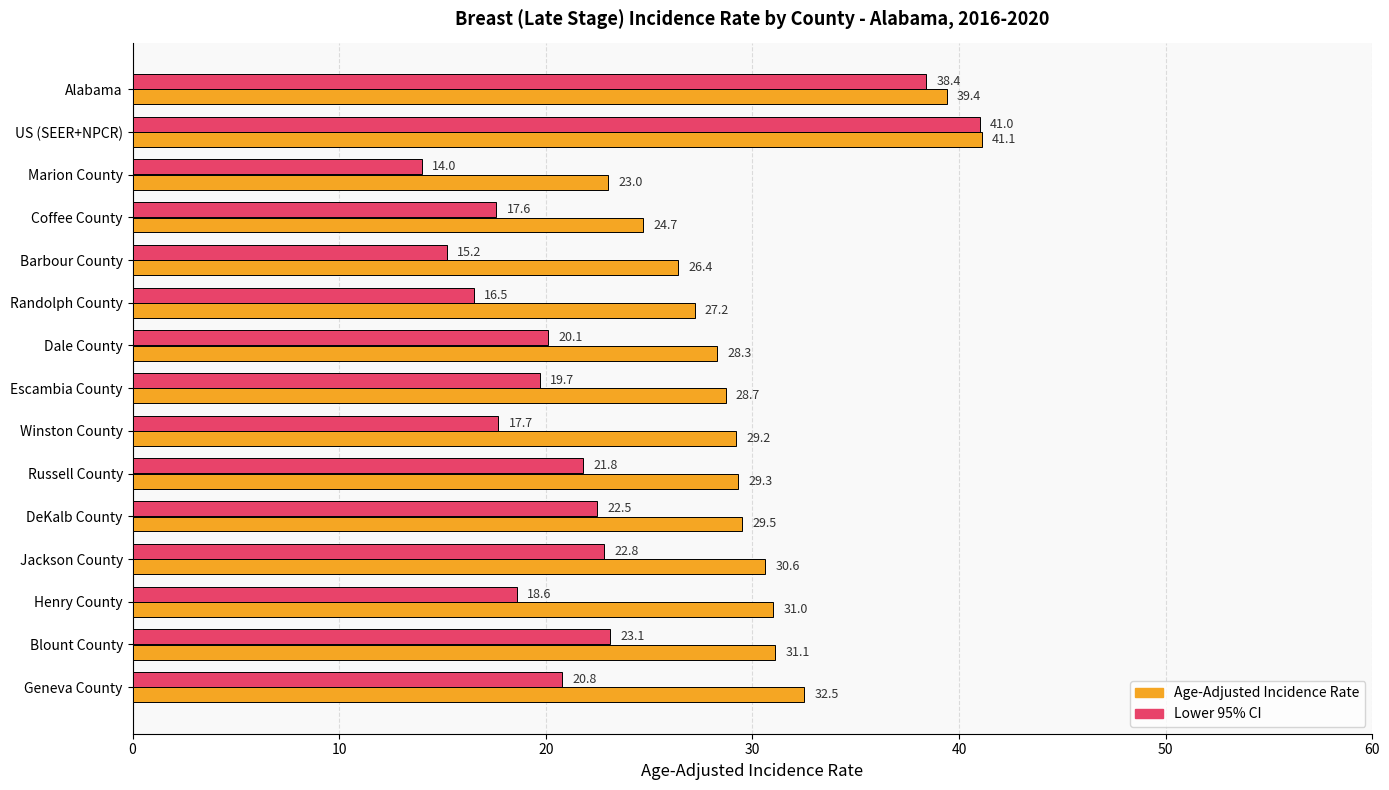

Count the number of data series in this chart.

2